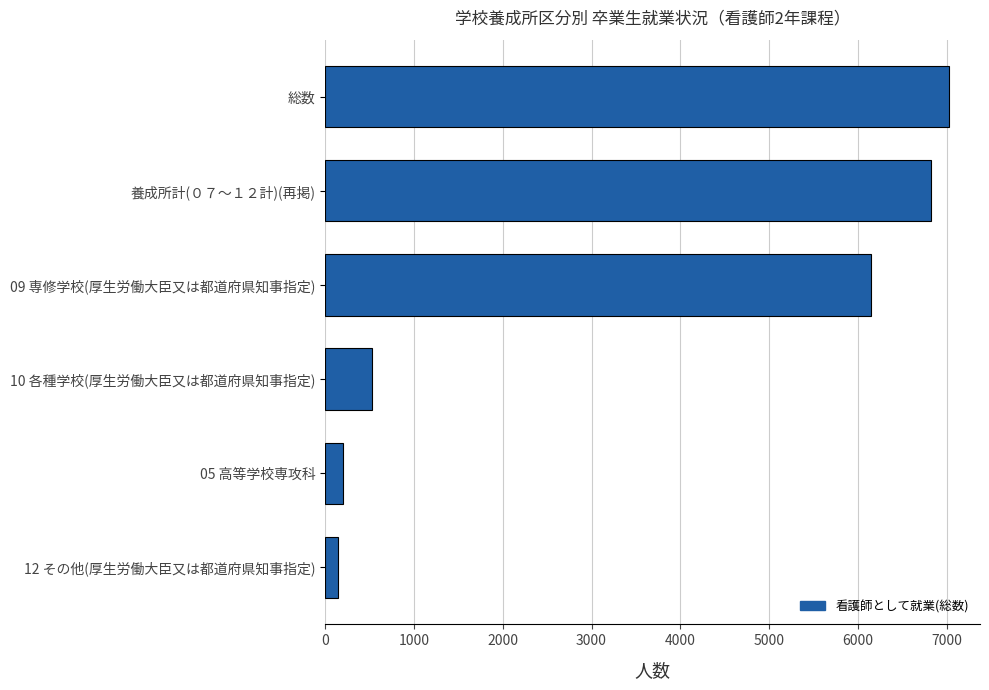

List the labels in order of value, smallest first.

12 その他(厚生労働大臣又は都道府県知事指定), 05 高等学校専攻科, 10 各種学校(厚生労働大臣又は都道府県知事指定), 09 専修学校(厚生労働大臣又は都道府県知事指定), 養成所計(０７～１２計)(再掲), 総数